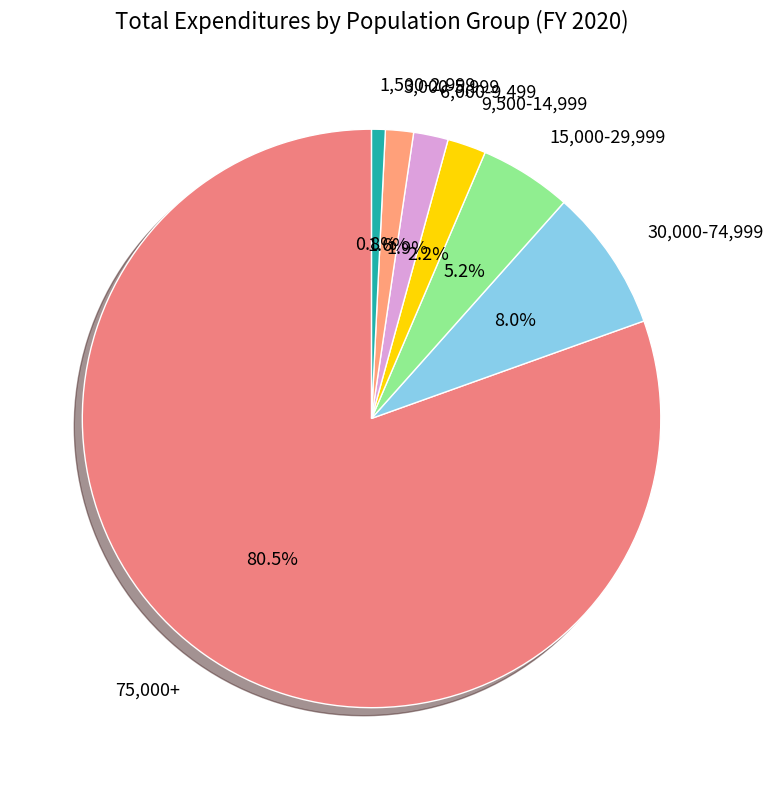

Is it true that 9,500-14,999 is 2% of the pie?

True